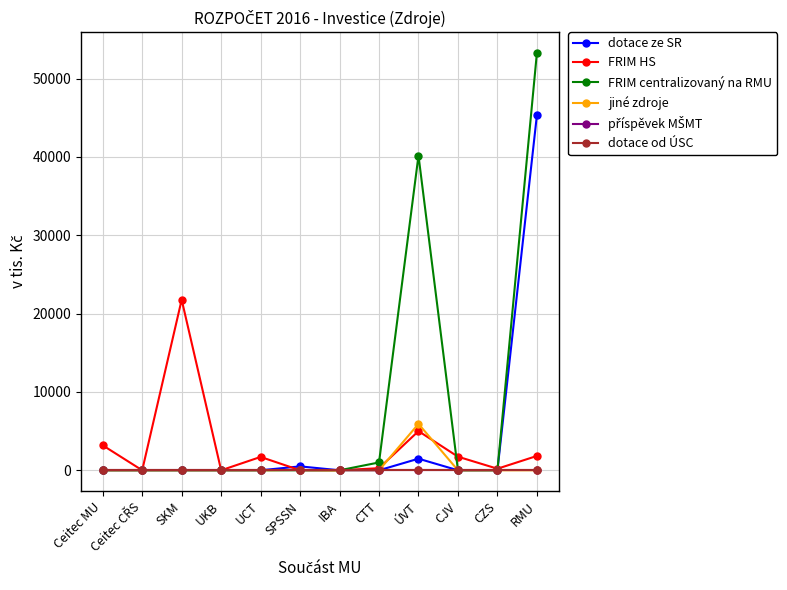

Which series has the widest spread of values?

FRIM centralizovaný na RMU